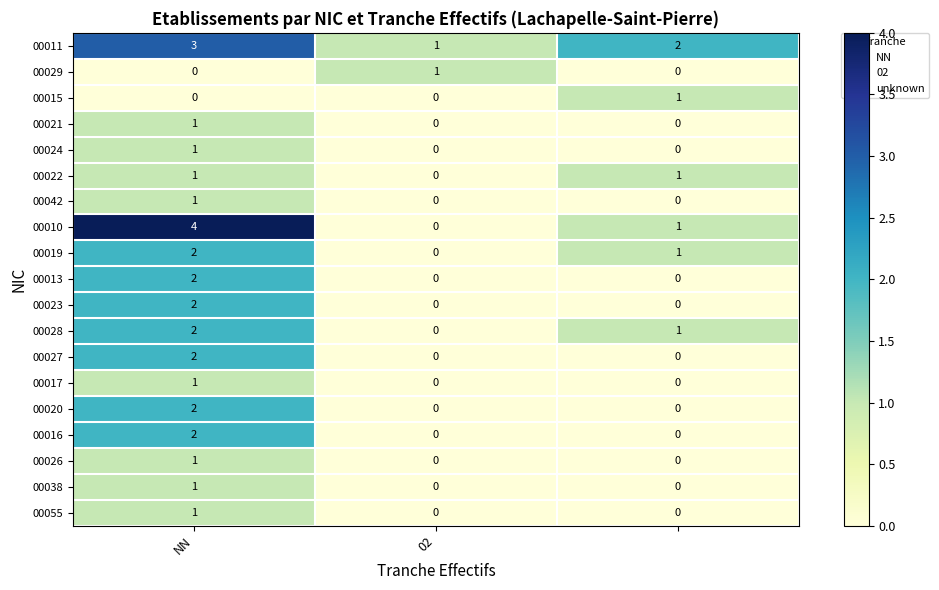

Which series has the widest spread of values?

00010